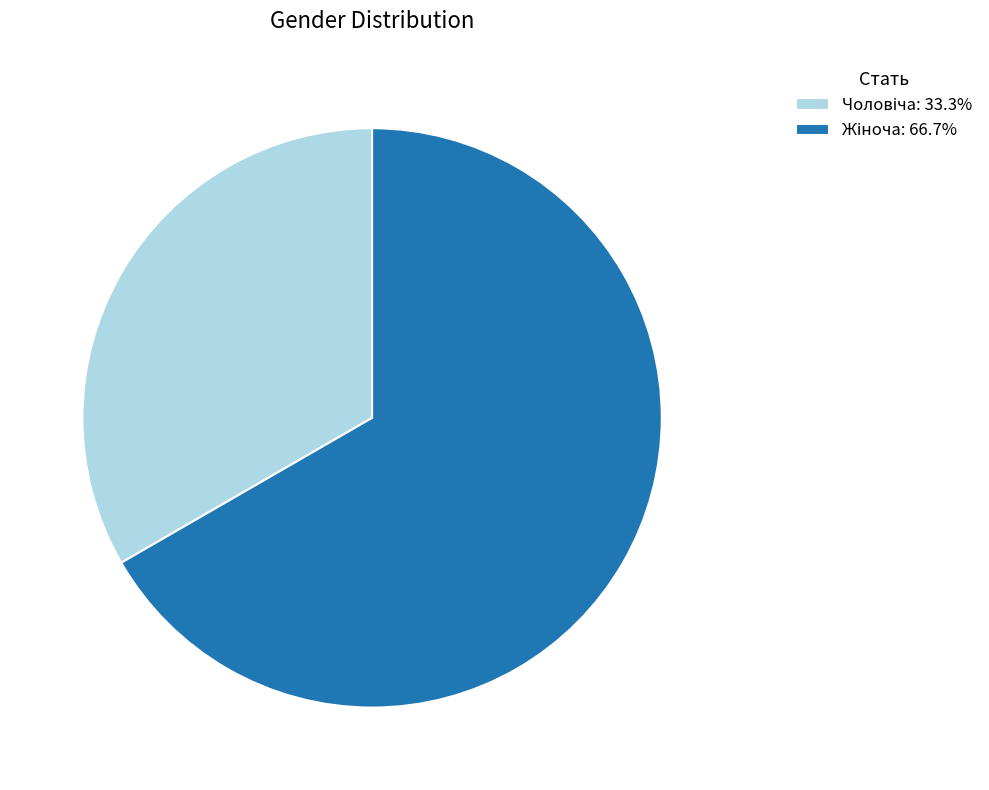

Is there any slice that represents more than half of the pie?

Yes